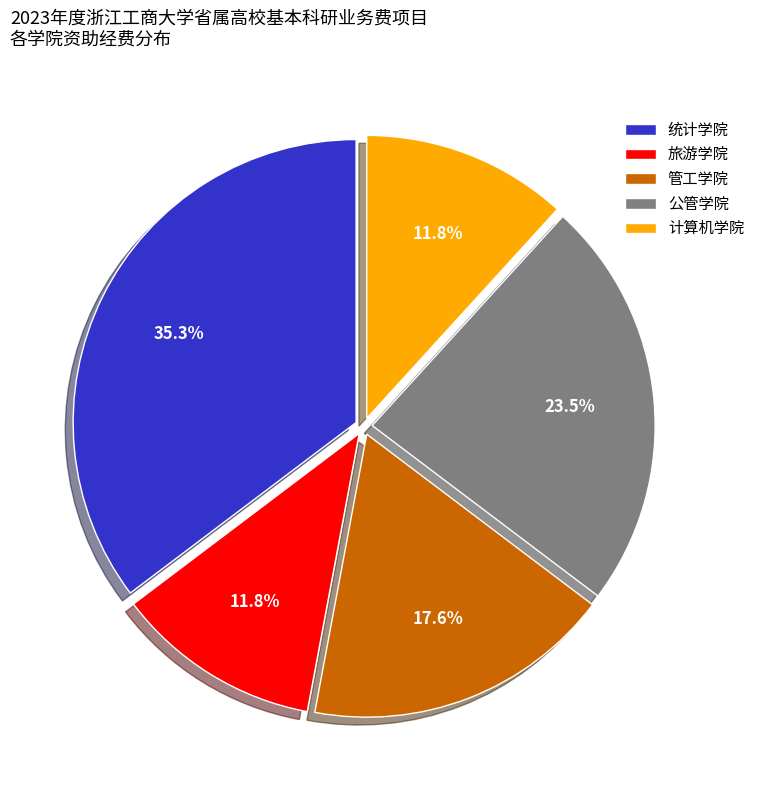

The 统计学院 slice represents 41% of the pie. True or false?

False